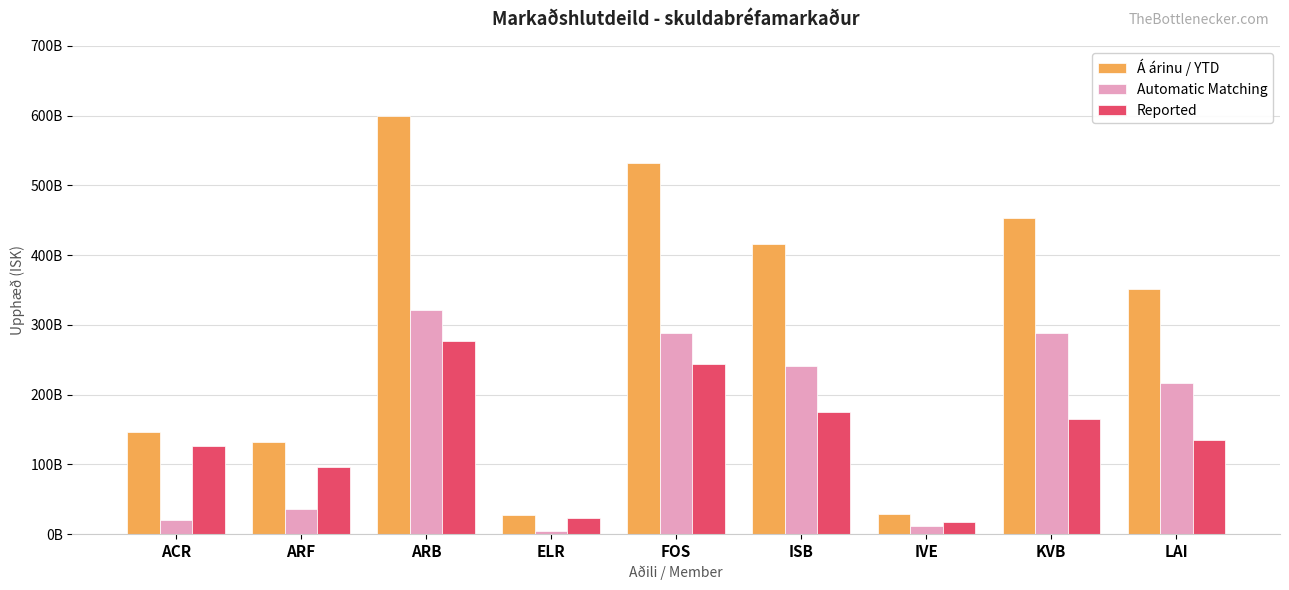

What are all the series names shown in the legend?

Á árinu / YTD, Automatic Matching, Reported